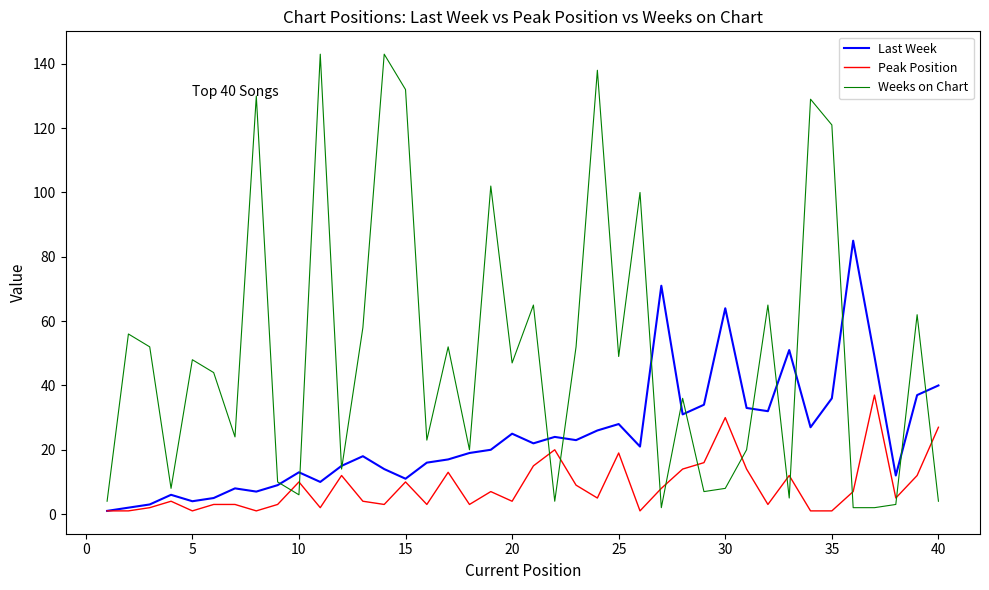

Which series has the largest total across all categories?

Weeks on Chart